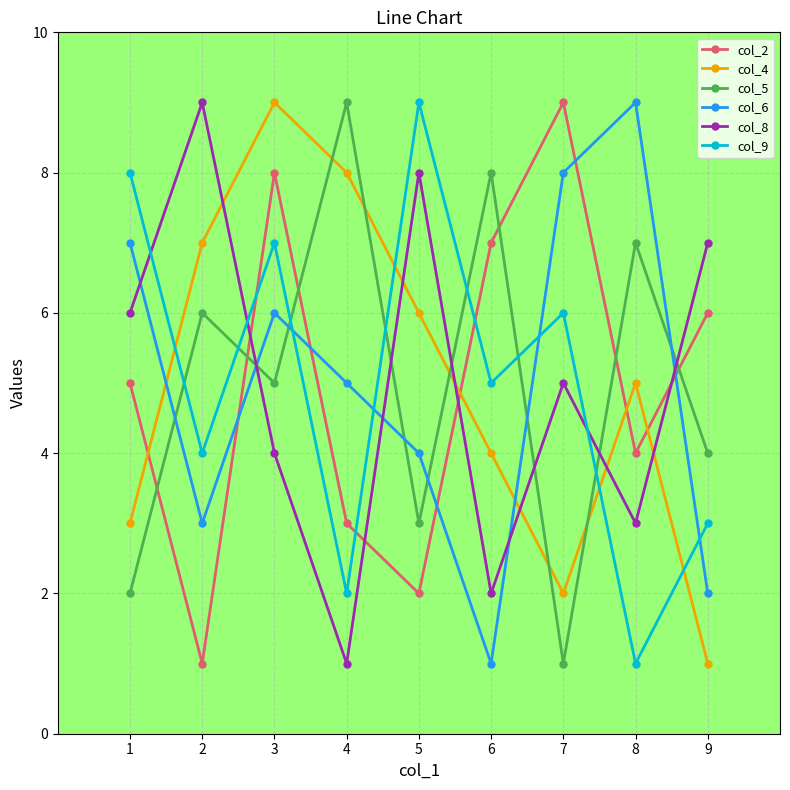

Which series ends up on top after the final intersection of col_8 and col_4?

col_8